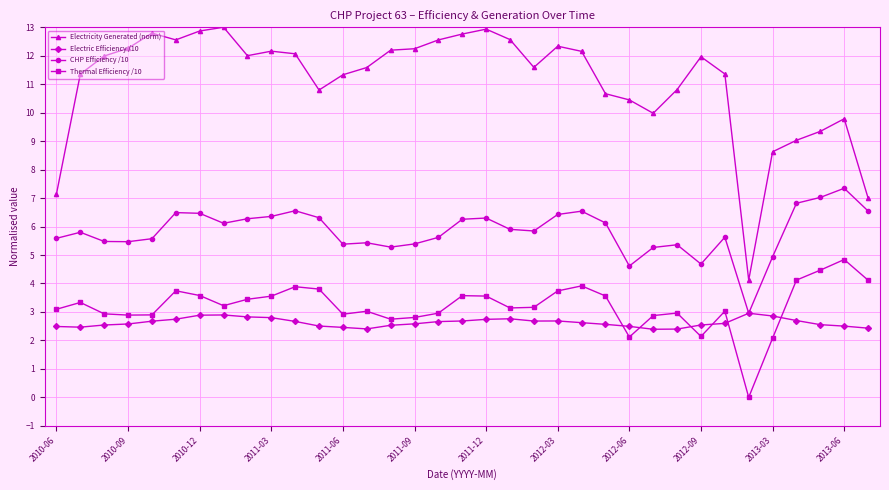

What is the value of the CHP Efficiency /10 point at the 16th from the left?

5.4